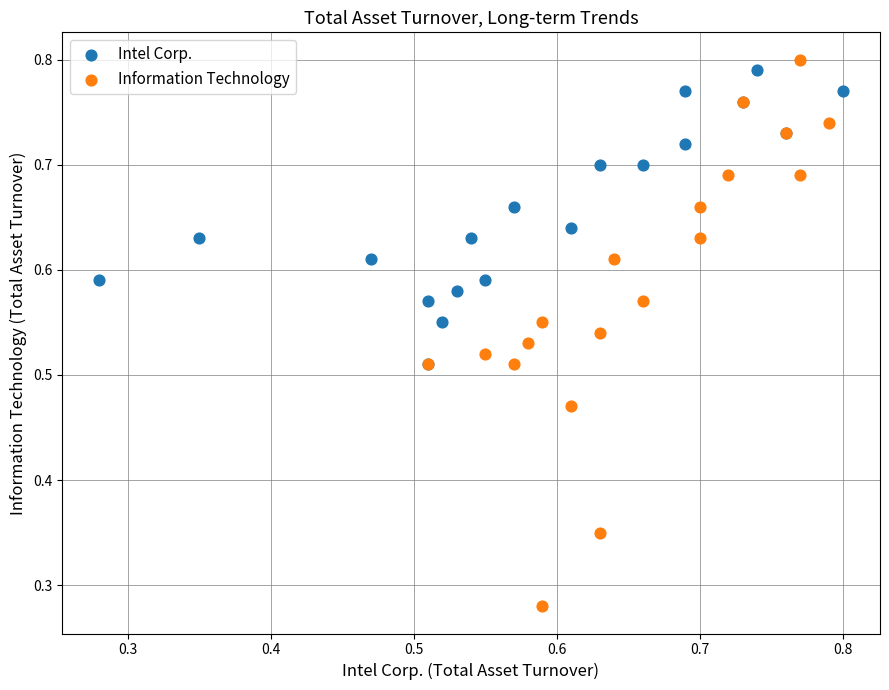

What are all the series names shown in the legend?

Intel Corp., Information Technology